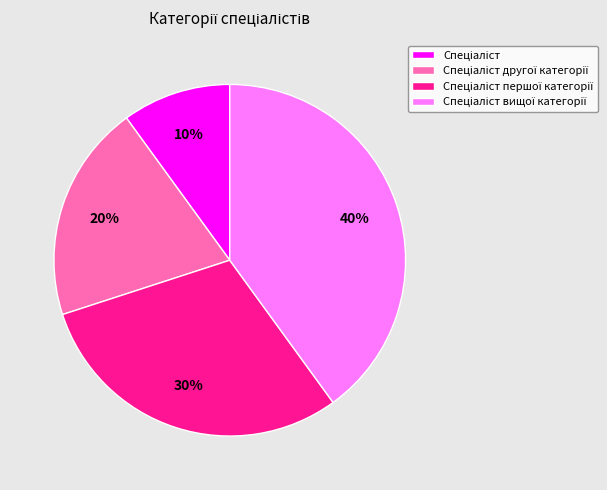

Is there any slice that represents more than half of the pie?

No